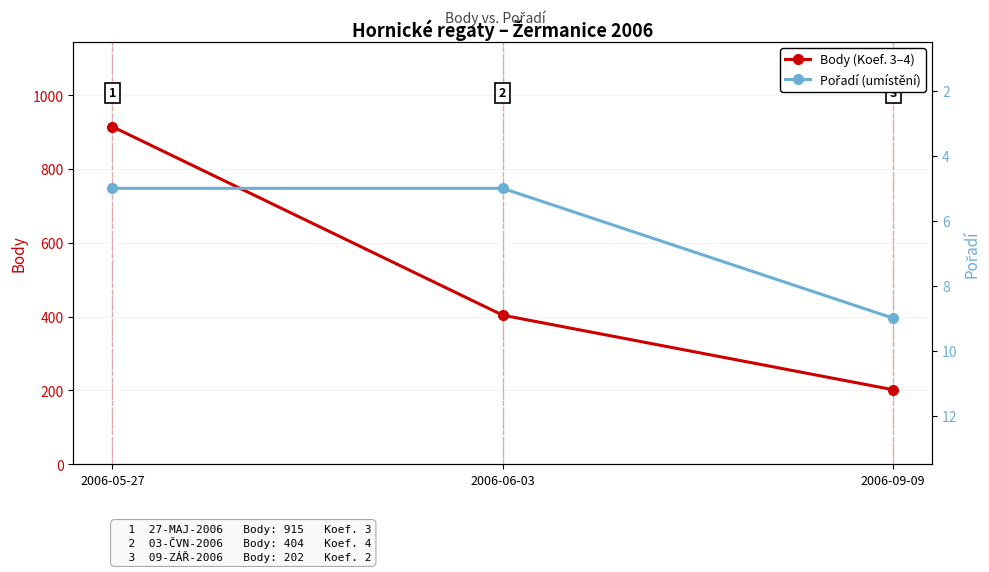

At which label is Body (Koef. 3–4) closest to 558?

2006-06-03